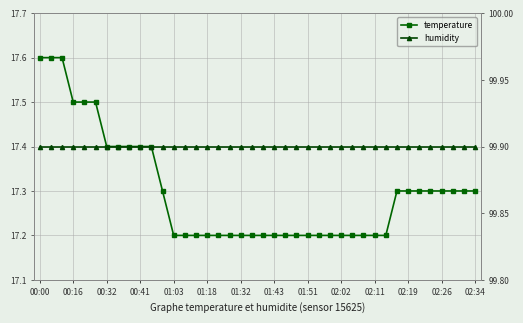

Reading left to right, list all the values displayed in this chart.

temperature: 17.6	17.6	17.6	17.5	17.5	17.5	17.4	17.4	17.4	17.4	17.4	17.3	17.2	17.2	17.2	17.2	17.2	17.2	17.2	17.2	17.2	17.2	17.2	17.2	17.2	17.2	17.2	17.2	17.2	17.2	17.2	17.2	17.3	17.3	17.3	17.3	17.3	17.3	17.3	17.3
humidity: 99.9	99.9	99.9	99.9	99.9	99.9	99.9	99.9	99.9	99.9	99.9	99.9	99.9	99.9	99.9	99.9	99.9	99.9	99.9	99.9	99.9	99.9	99.9	99.9	99.9	99.9	99.9	99.9	99.9	99.9	99.9	99.9	99.9	99.9	99.9	99.9	99.9	99.9	99.9	99.9